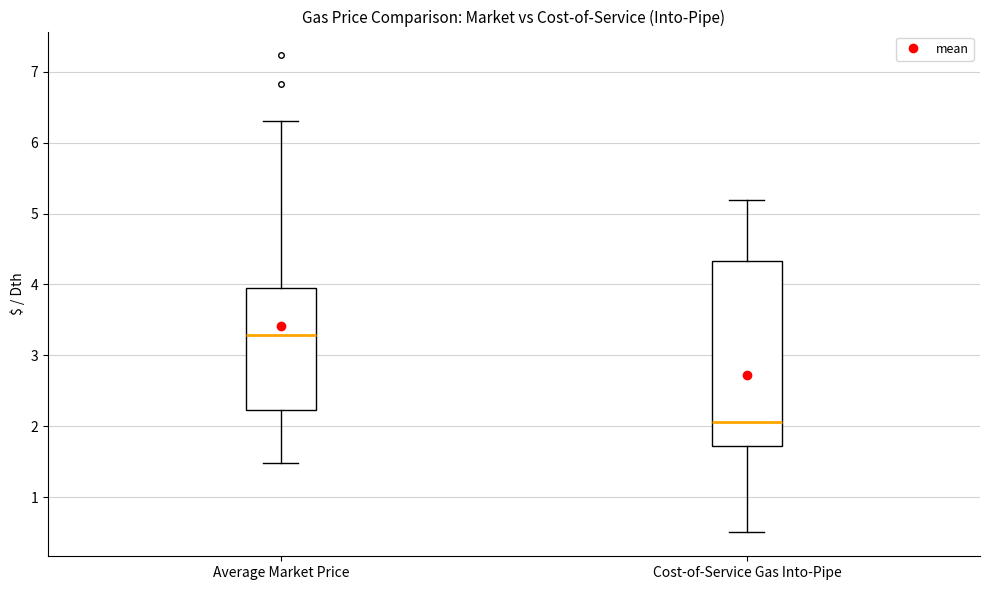

Where is the upper edge of the box for Cost-of-Service Gas Into-Pipe on the y-axis? The values are not printed on the chart, so give them approximately, as read against the axis.

4.3